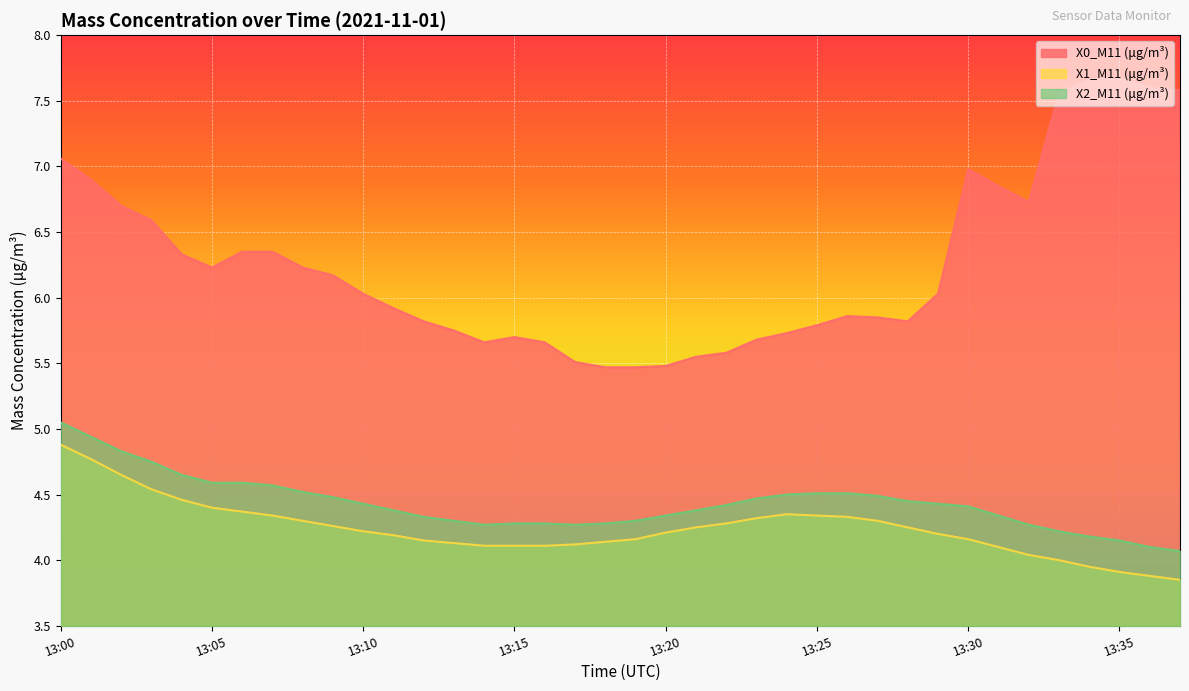

True or false: X2_M11 (μg/m³) and X1_M11 (μg/m³) cross at least once.

False